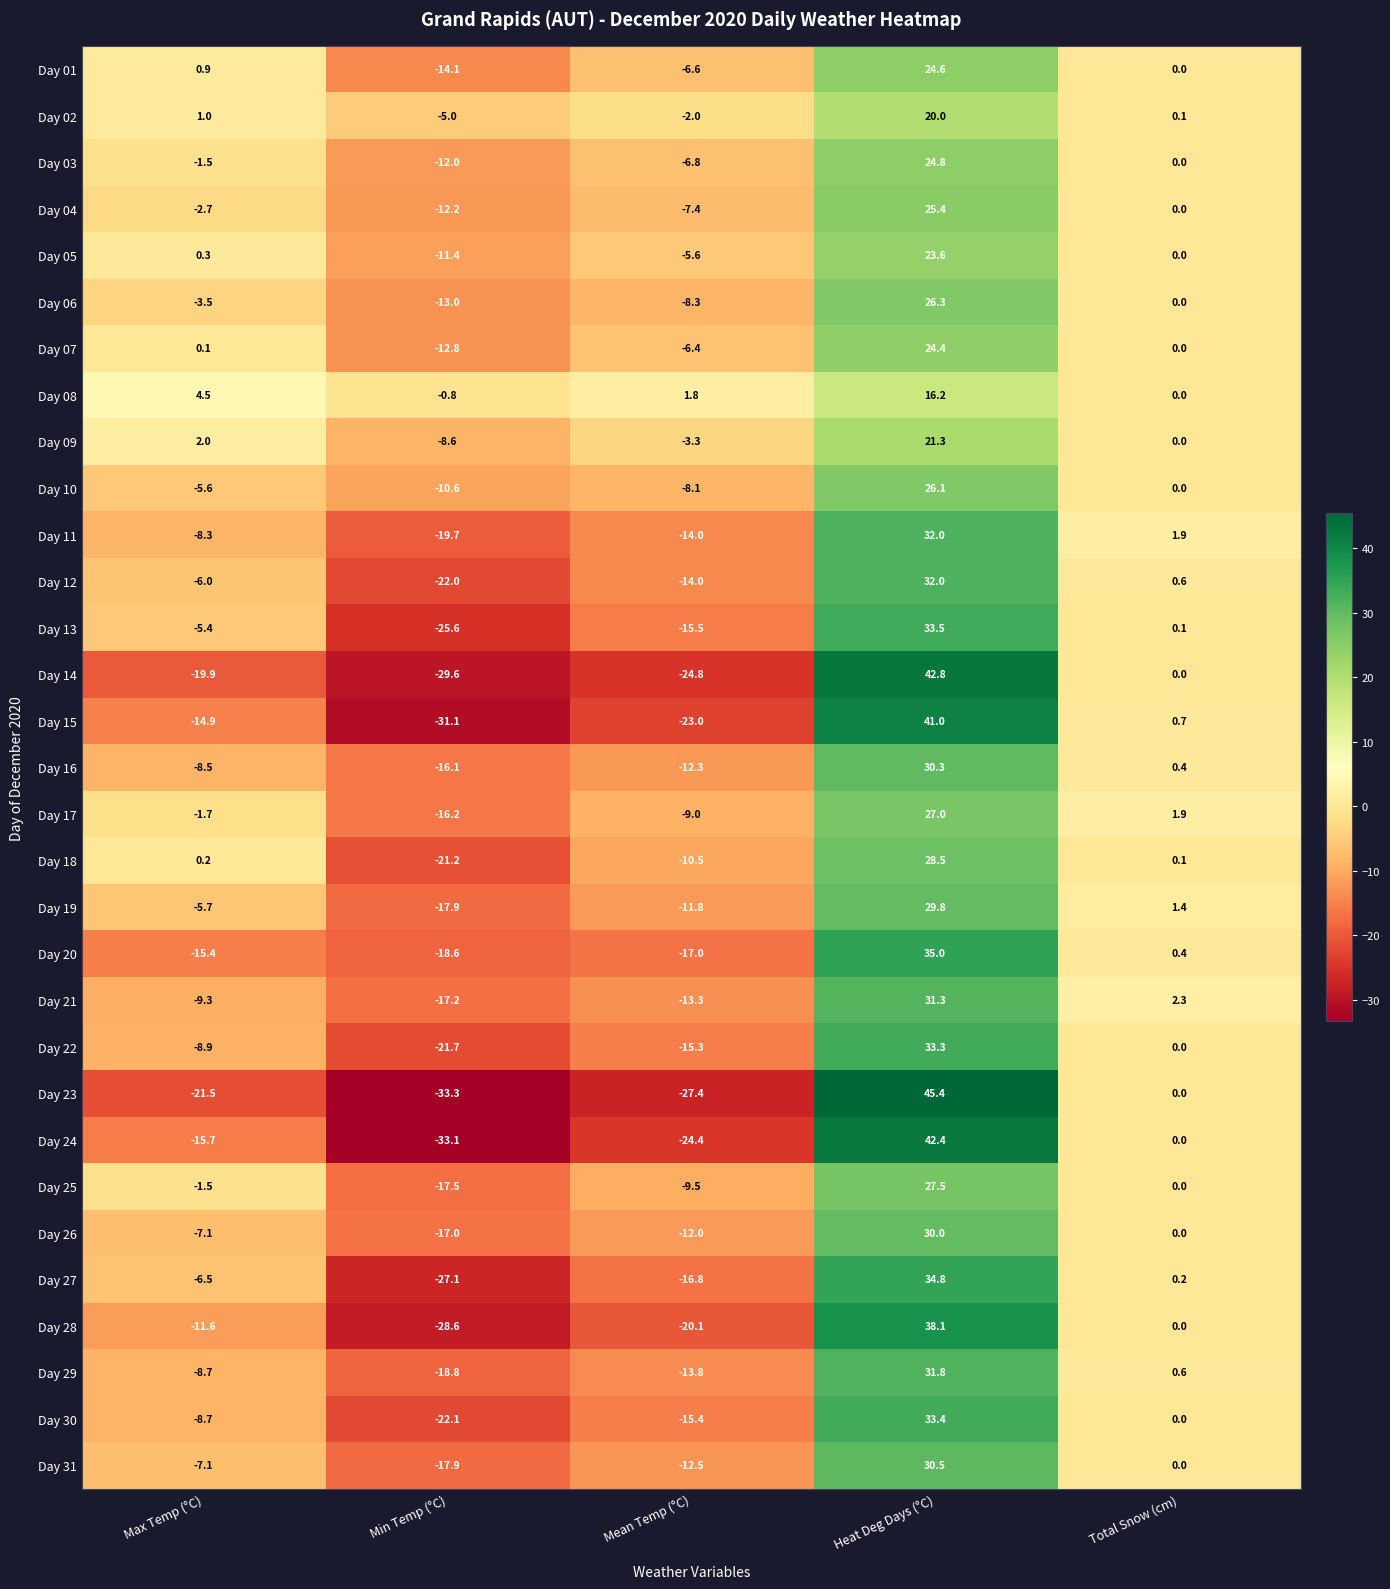

What is the minimum value shown in the chart?

-33.3